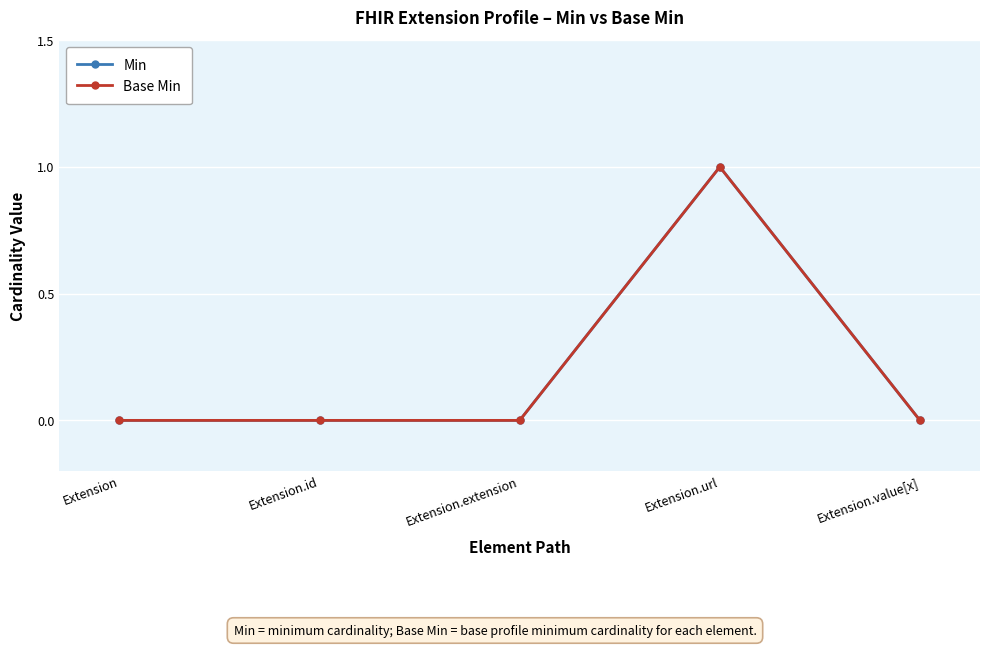

The value of Min at Extension.id is 0. True or false?

True